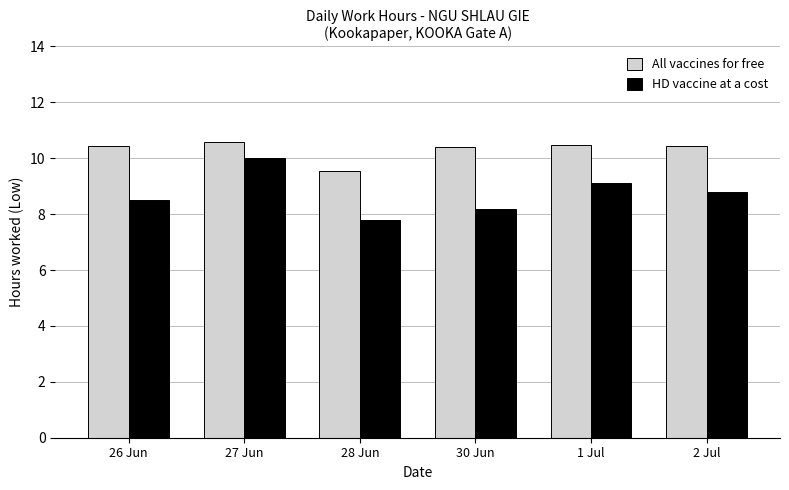

Does the chart contain stacked bars?

No